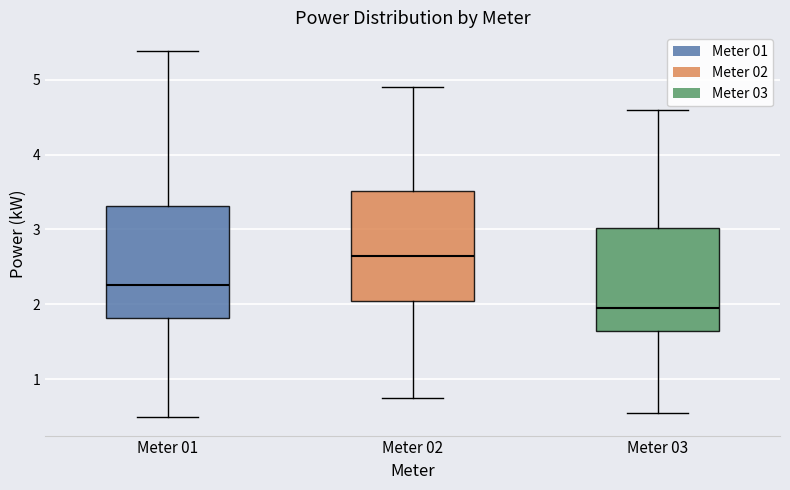

Reading left to right, transcribe this box plot: for each box, give where its median line is, the range the box spans, and where its two whiskers end, as read against the y-axis. The values are not printed on the chart, so give them approximately, as read against the axis.

Meter 01: median 2.3, box 1.8 to 3.3, whiskers 0.5 to 5.4
Meter 02: median 2.7, box 2.0 to 3.5, whiskers 0.8 to 4.9
Meter 03: median 2.0, box 1.6 to 3.0, whiskers 0.6 to 4.6